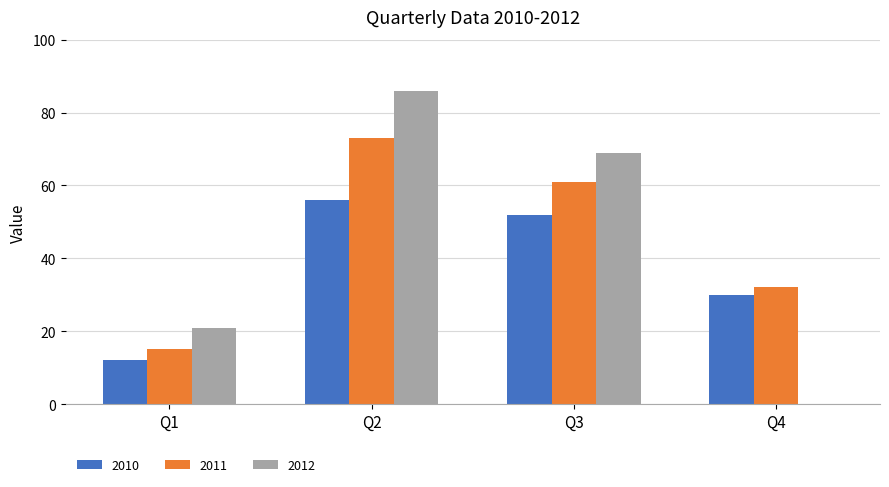

At which label is 2012 closest to 43?

Q1